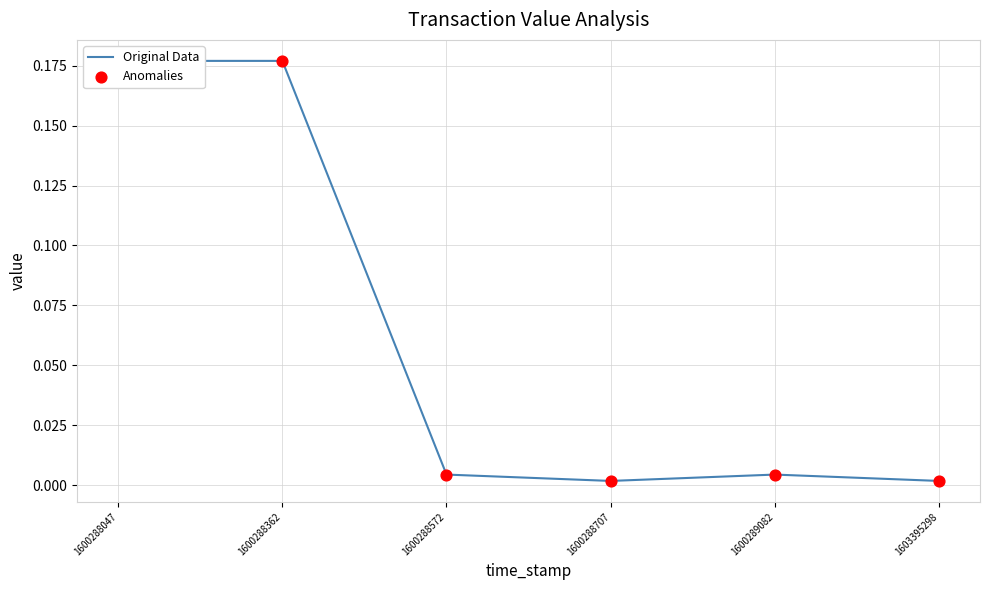

Which series has the widest spread of Y values?

Original Data